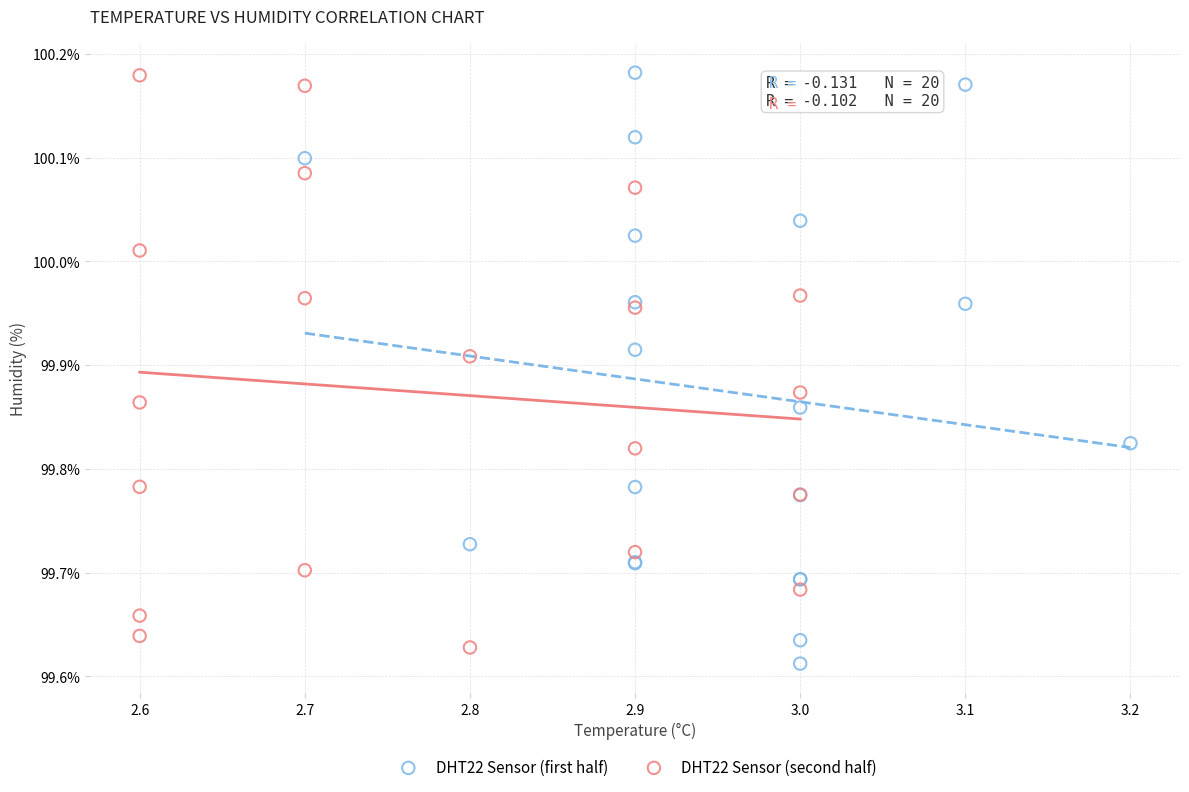

Which series has the widest spread of Y values?

DHT22 Sensor (first half)